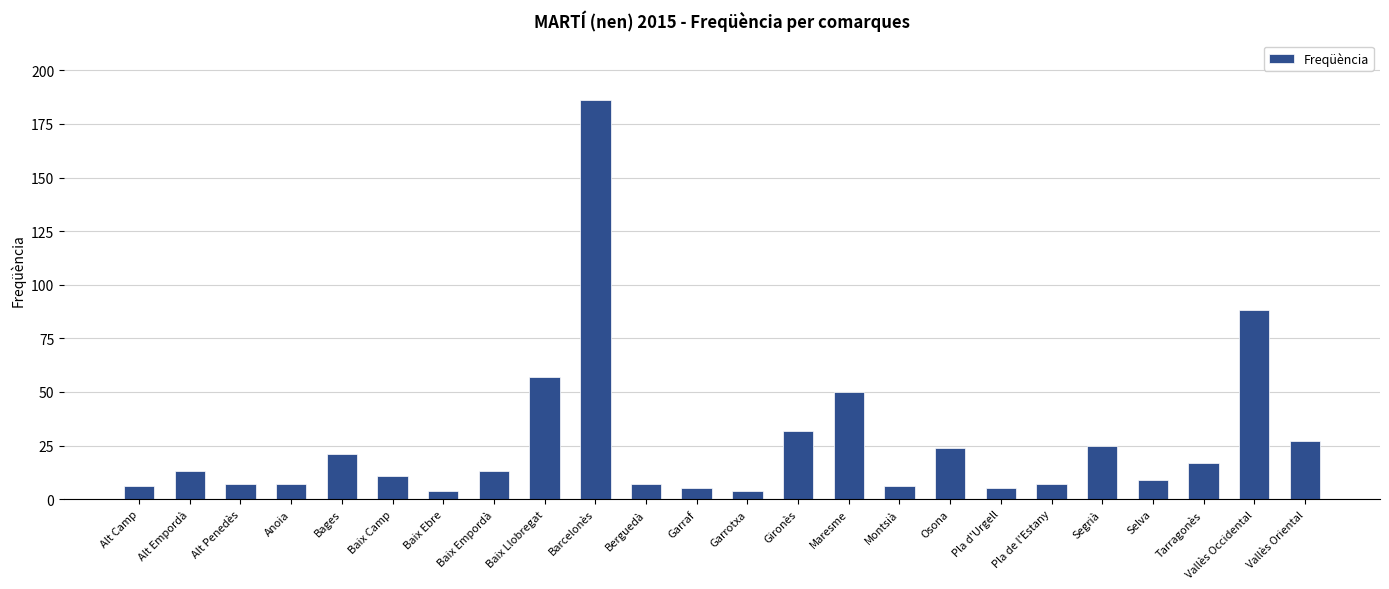

What is the difference between the values at Baix Llobregat and Bages?

36